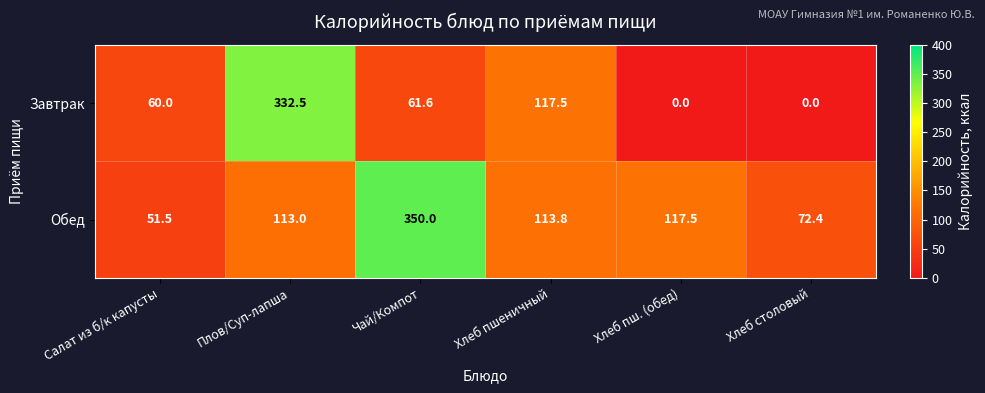

Which label corresponds to the largest value in the chart?

Чай/Компот